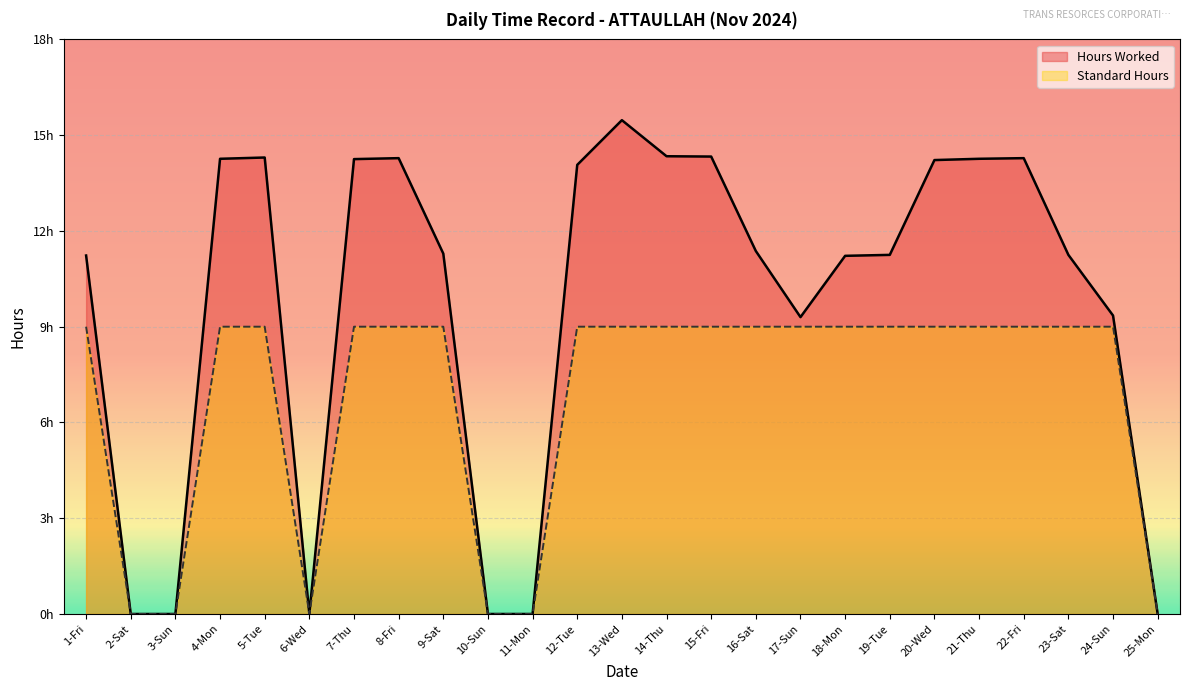

Rank the series by their maximum value, from lowest to highest.

Standard Hours, Hours Worked